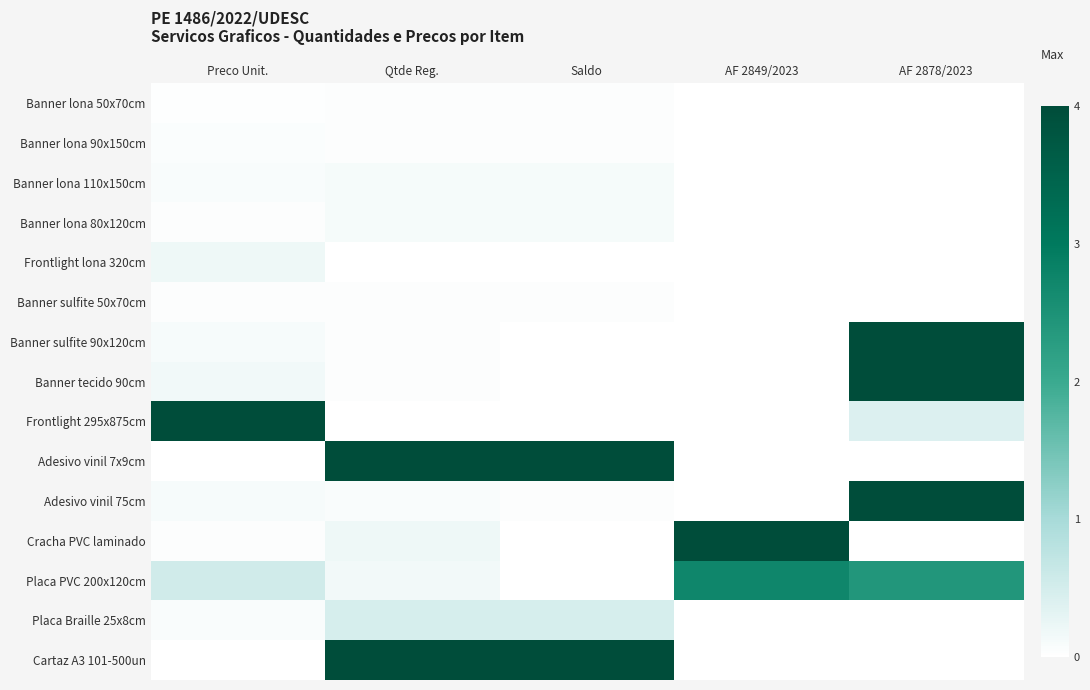

Reading left to right, list all the values displayed in this chart.

Banner lona 50x70cm: Preco Unit.=0.0	Qtde Reg.=0.0	Saldo=0.0	AF 2849/2023=0.0	AF 2878/2023=0.0
Banner lona 90x150cm: Preco Unit.=0.1	Qtde Reg.=0.0	Saldo=0.0	AF 2849/2023=0.0	AF 2878/2023=0.0
Banner lona 110x150cm: Preco Unit.=0.1	Qtde Reg.=0.1	Saldo=0.1	AF 2849/2023=0.0	AF 2878/2023=0.0
Banner lona 80x120cm: Preco Unit.=0.0	Qtde Reg.=0.1	Saldo=0.1	AF 2849/2023=0.0	AF 2878/2023=0.0
Frontlight lona 320cm: Preco Unit.=0.2	Qtde Reg.=0.0	Saldo=0.0	AF 2849/2023=0.0	AF 2878/2023=0.0
Banner sulfite 50x70cm: Preco Unit.=0.0	Qtde Reg.=0.0	Saldo=0.0	AF 2849/2023=0.0	AF 2878/2023=0.0
Banner sulfite 90x120cm: Preco Unit.=0.1	Qtde Reg.=0.0	Saldo=0.0	AF 2849/2023=0.0	AF 2878/2023=4.0
Banner tecido 90cm: Preco Unit.=0.2	Qtde Reg.=0.0	Saldo=0.0	AF 2849/2023=0.0	AF 2878/2023=4.0
Frontlight 295x875cm: Preco Unit.=4.0	Qtde Reg.=0.0	Saldo=0.0	AF 2849/2023=0.0	AF 2878/2023=0.4
Adesivo vinil 7x9cm: Preco Unit.=0.0	Qtde Reg.=4.0	Saldo=4.0	AF 2849/2023=0.0	AF 2878/2023=0.0
Adesivo vinil 75cm: Preco Unit.=0.1	Qtde Reg.=0.1	Saldo=0.0	AF 2849/2023=0.0	AF 2878/2023=4.0
Cracha PVC laminado: Preco Unit.=0.0	Qtde Reg.=0.2	Saldo=0.0	AF 2849/2023=4.0	AF 2878/2023=0.0
Placa PVC 200x120cm: Preco Unit.=0.5	Qtde Reg.=0.2	Saldo=0.0	AF 2849/2023=2.7	AF 2878/2023=2.4
Placa Braille 25x8cm: Preco Unit.=0.1	Qtde Reg.=0.5	Saldo=0.5	AF 2849/2023=0.0	AF 2878/2023=0.0
Cartaz A3 101-500un: Preco Unit.=0.0	Qtde Reg.=4.0	Saldo=4.0	AF 2849/2023=0.0	AF 2878/2023=0.0